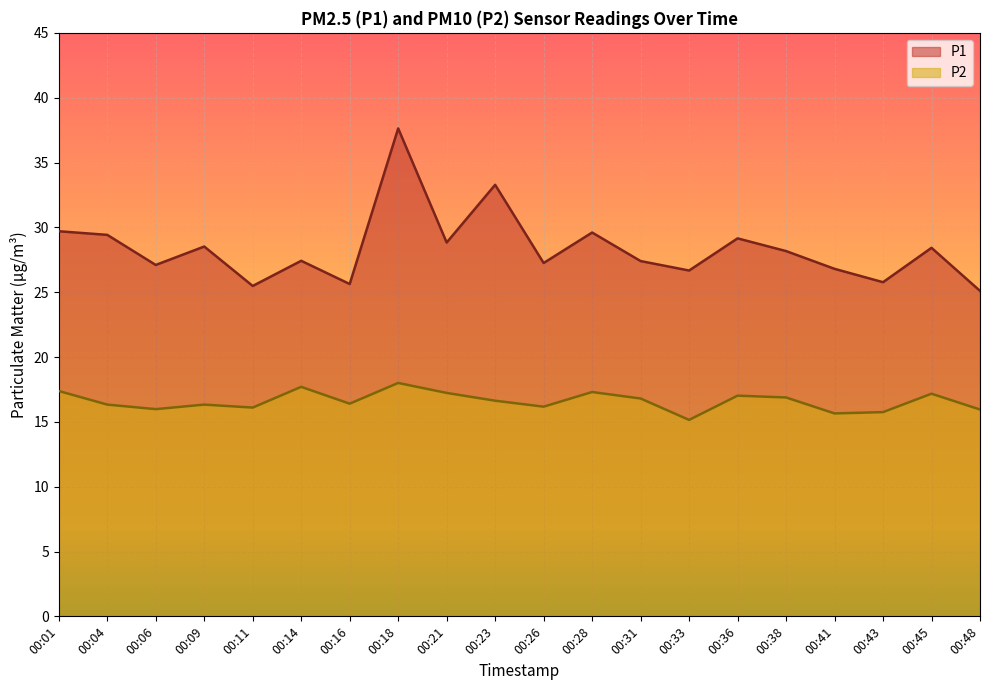

True or false: P2 has a value of 6.4 at 00:16.

False